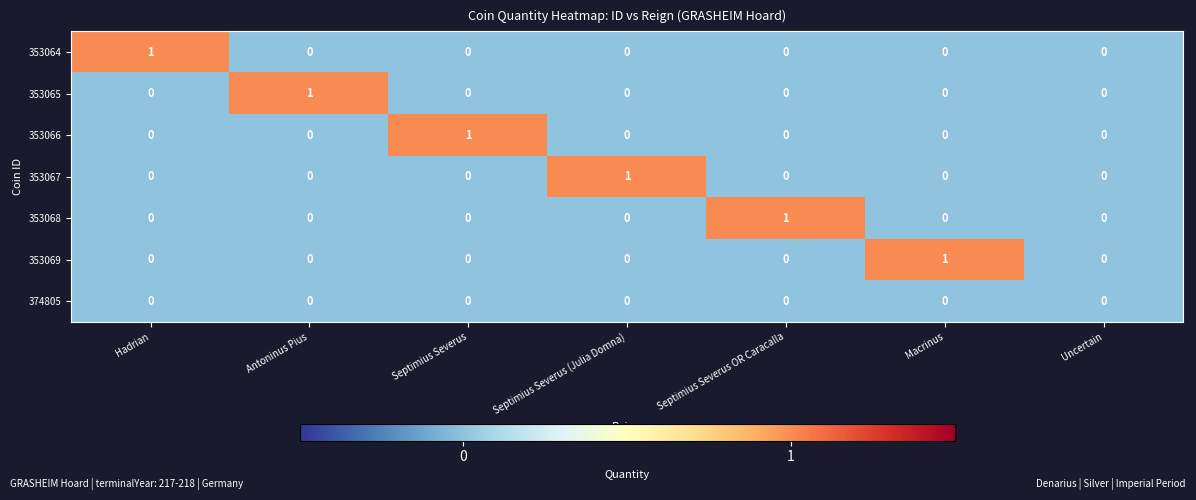

What is the maximum value shown in the chart?

1